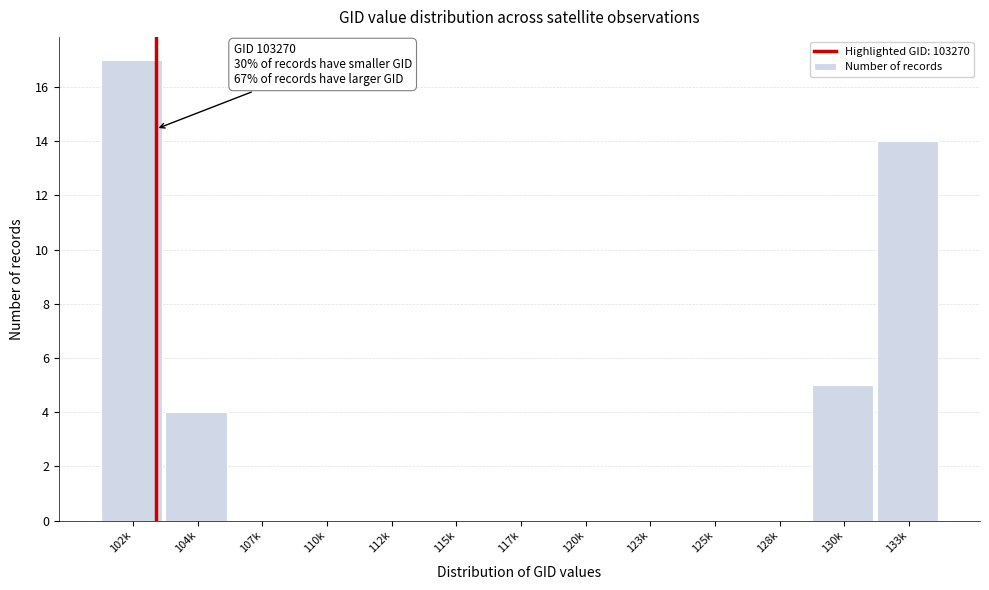

Reading left to right, transcribe all the data shown in this chart.

102k=17	104k=4	107k=0	110k=0	112k=0	115k=0	117k=0	120k=0	123k=0	125k=0	128k=0	130k=5	133k=14